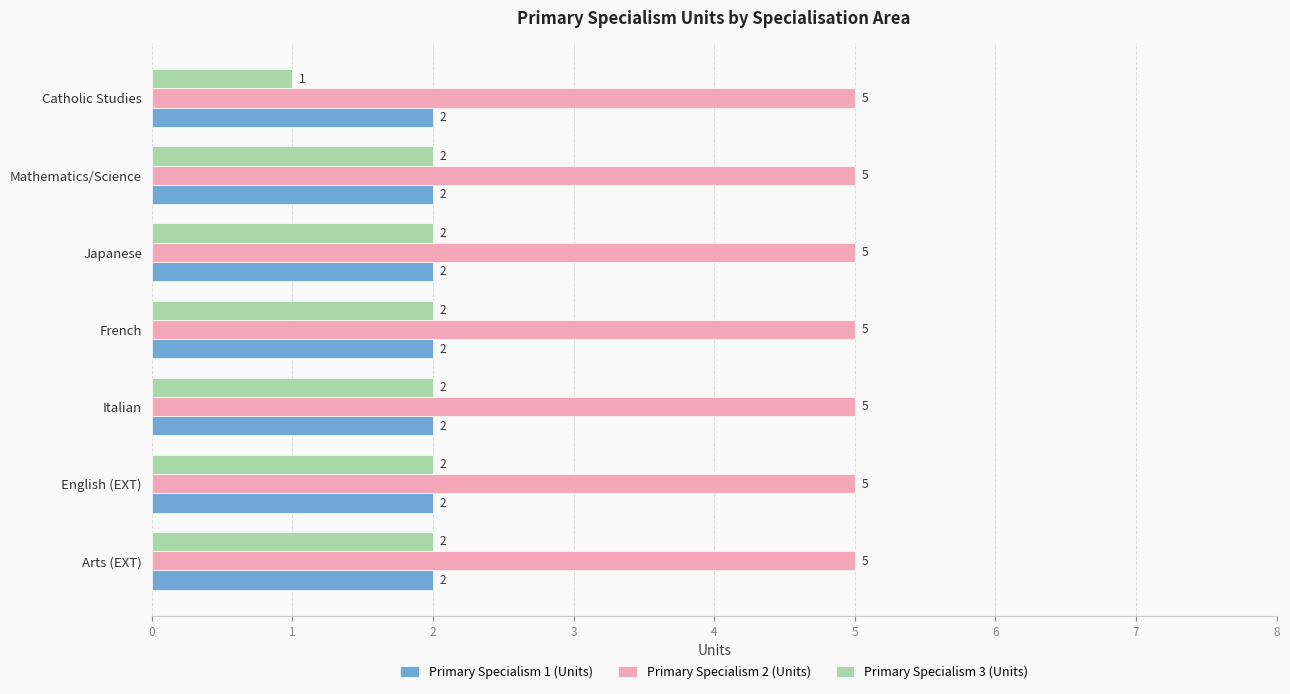

What is the sum of the Primary Specialism 2 (Units) values at Catholic Studies and Arts (EXT)?

10